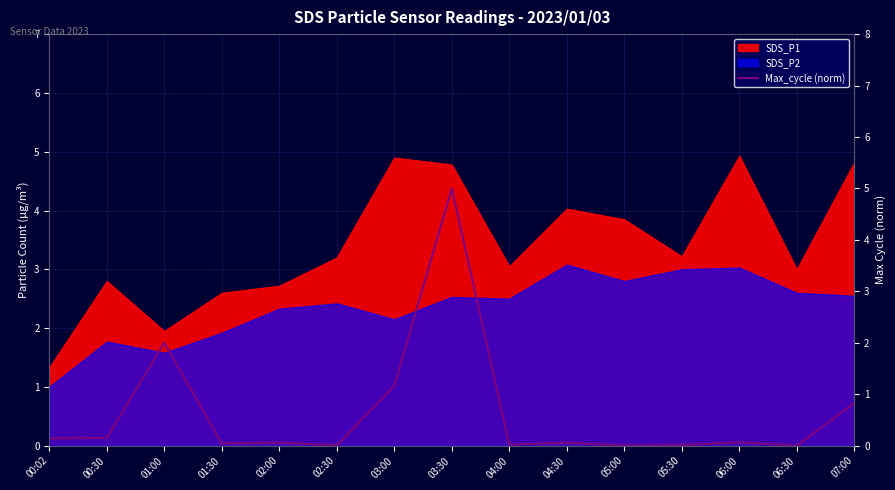

What is the sum of all values?

9.6